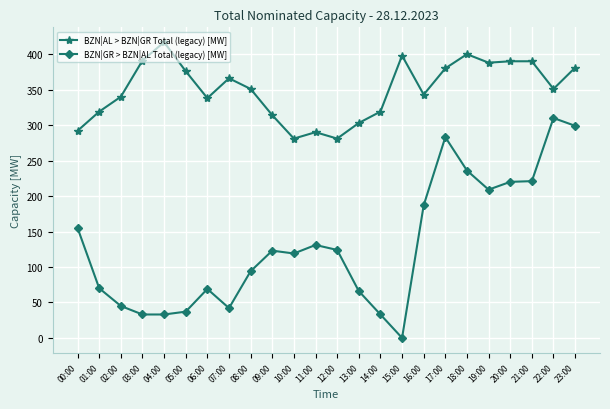

What are all the series names shown in the legend?

BZN|AL > BZN|GR Total (legacy) [MW], BZN|GR > BZN|AL Total (legacy) [MW]